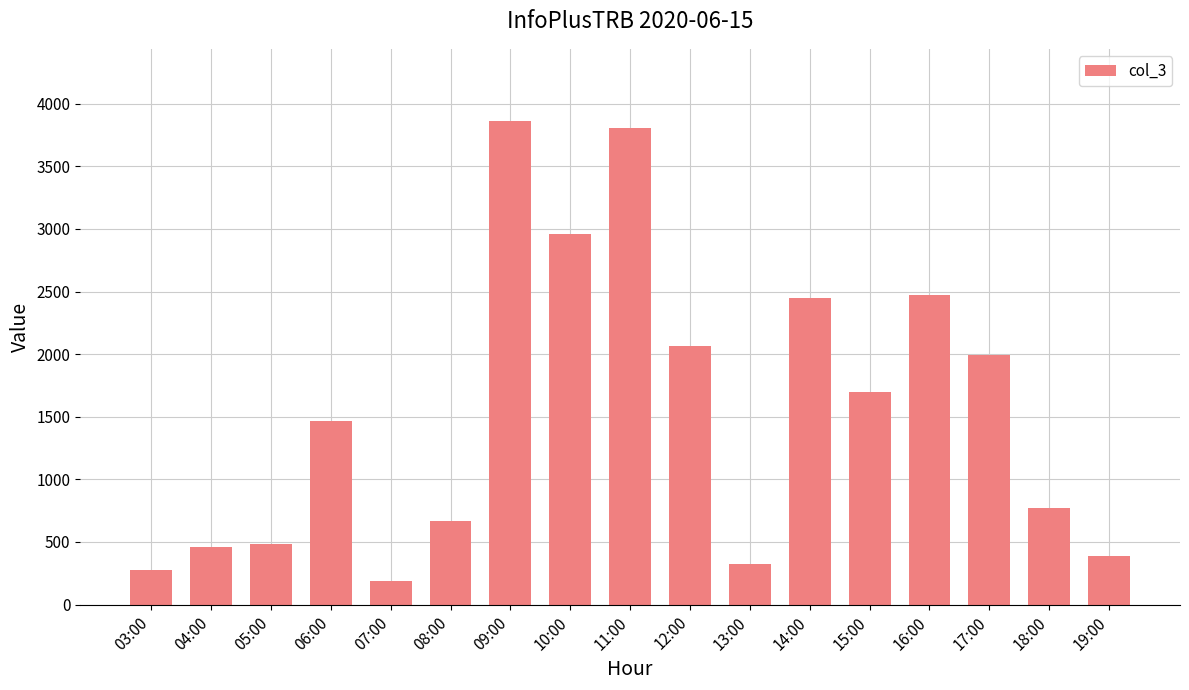

What is the label of the 16th bar from the left?

18:00